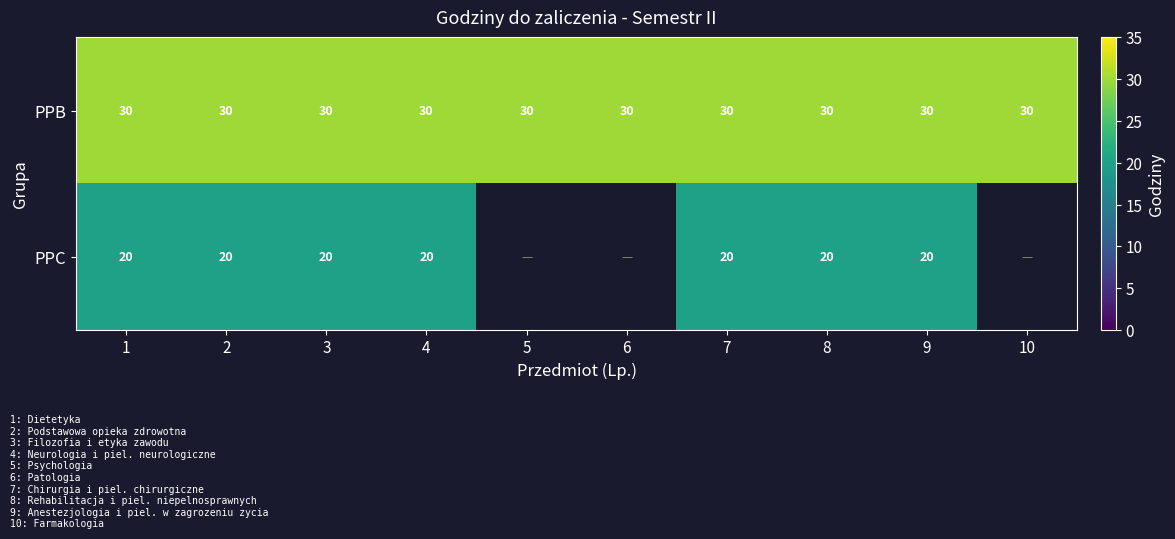

Count the number of categories in the chart.

10